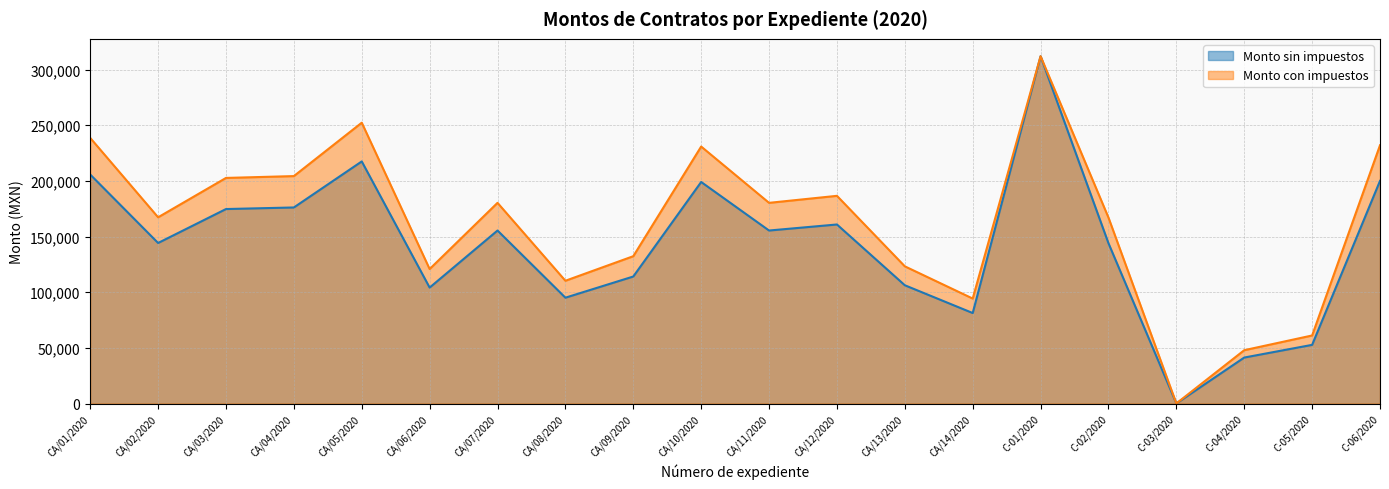

The Monto sin impuestos series shows 199008.0 at CA/10/2020. True or false?

True